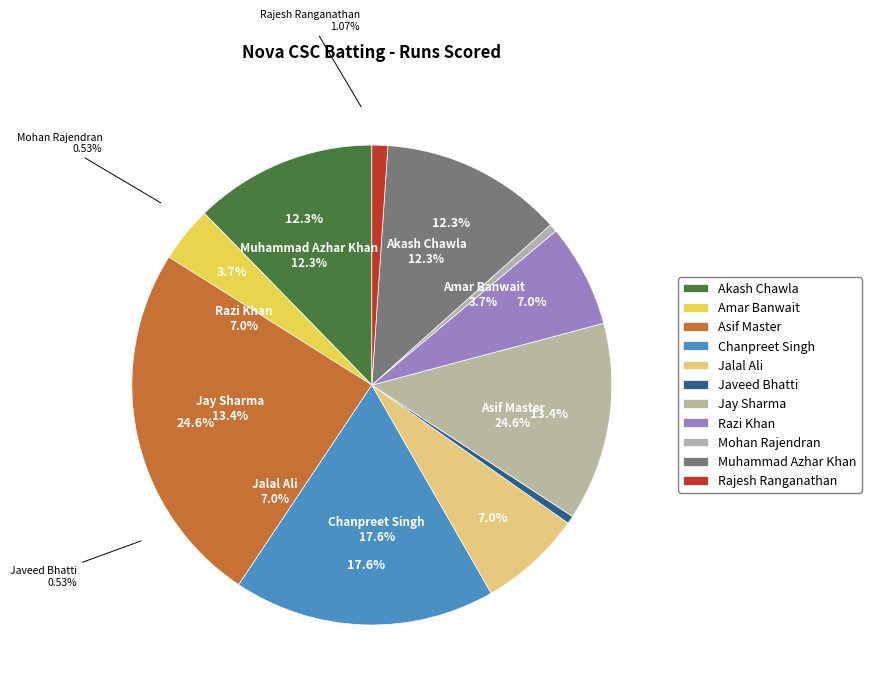

Is it true that Razi Khan is 15% of the pie?

False